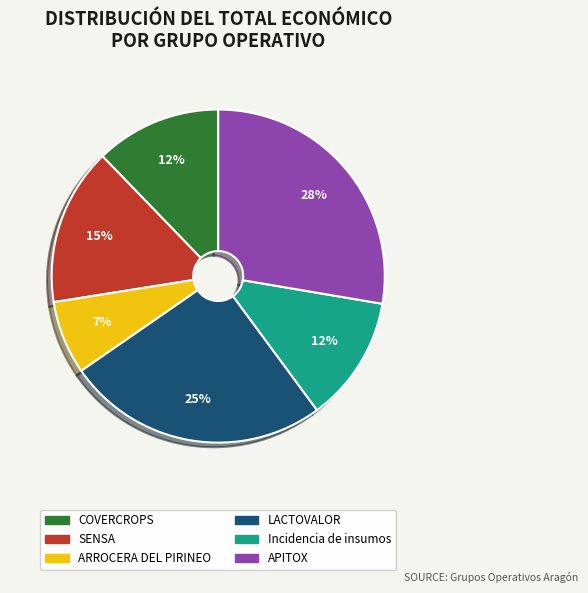

To the nearest percent, what is the difference between the largest and smallest slice percentages?

21%